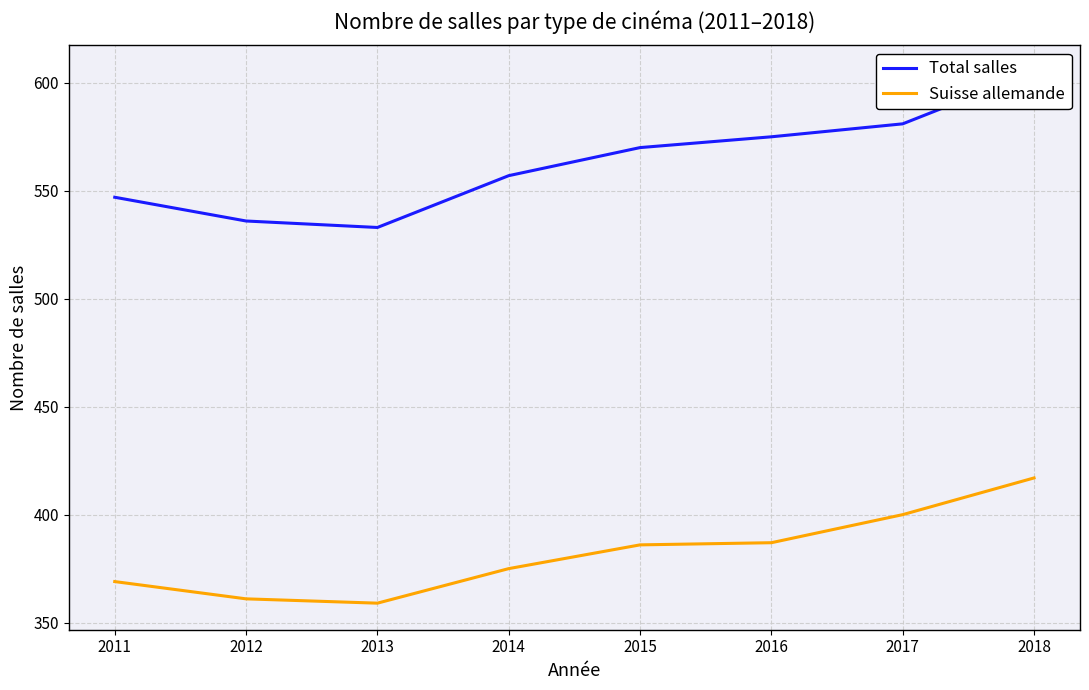

At 2017, list the series in order from largest to smallest.

Total salles, Suisse allemande